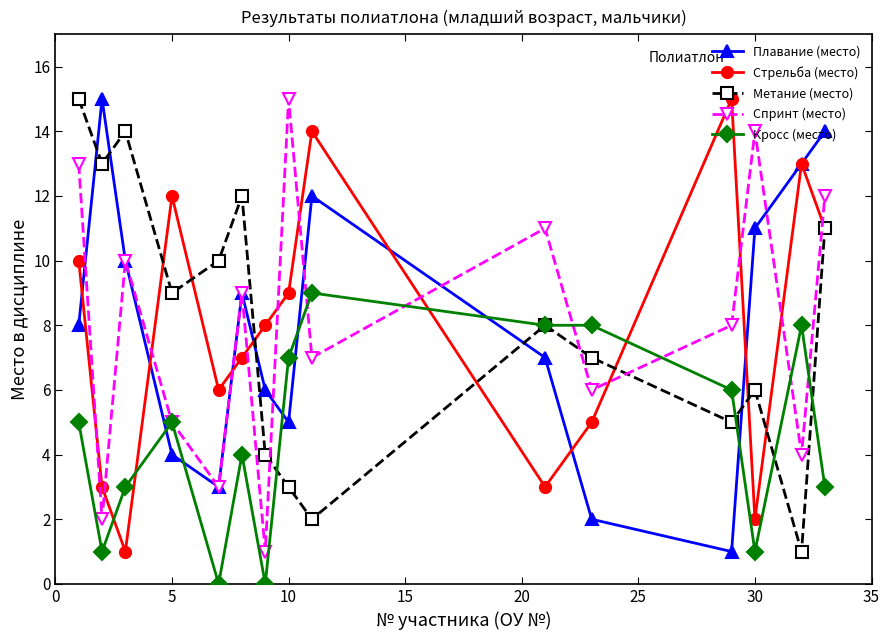

How many intersections are there between Кросс (место) and Плавание (место)?

6